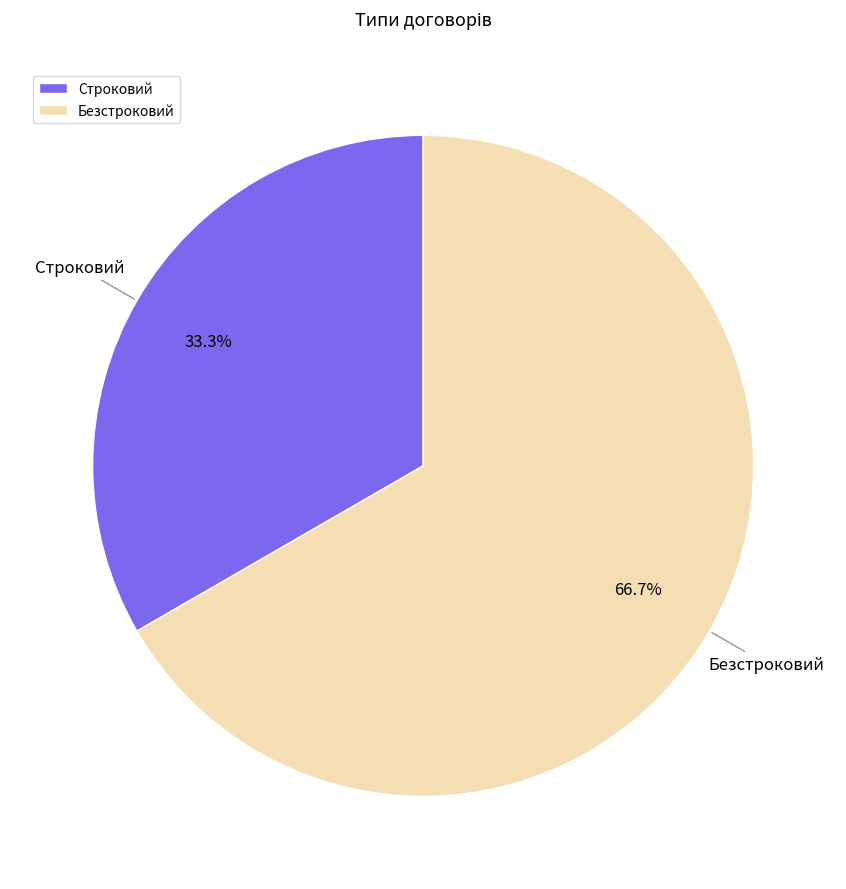

To the nearest percent, what percentage of the pie is Безстроковий?

67%